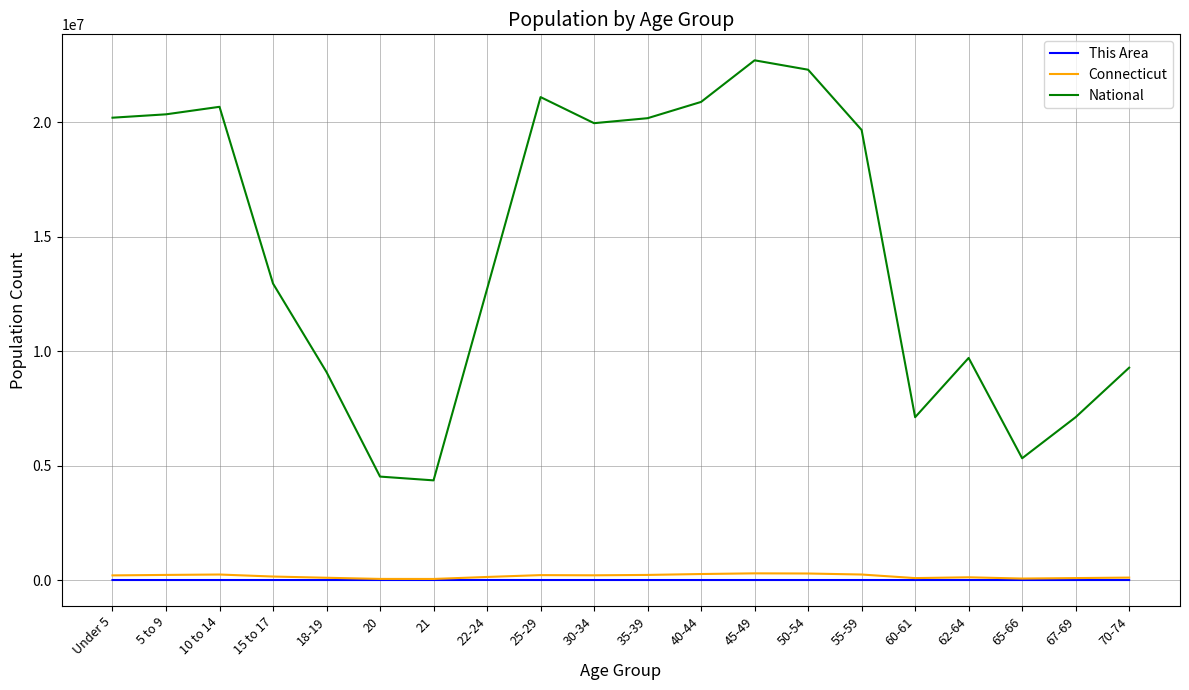

In This Area, how many points are lower than both neighbors (excluding endpoints)?

4